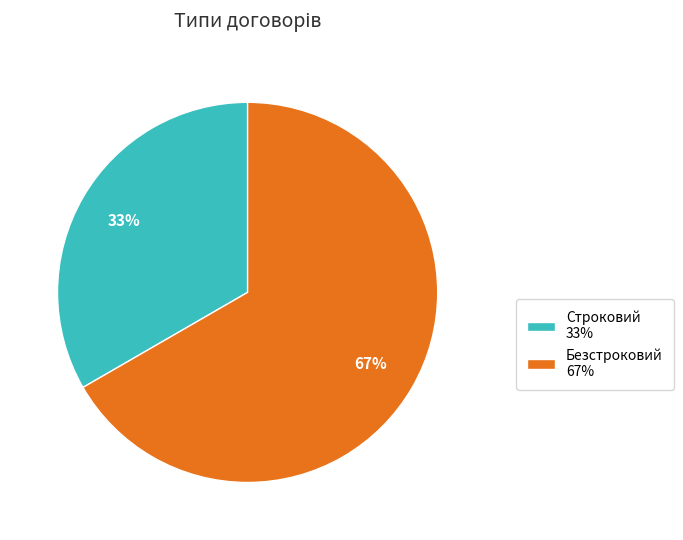

What percentage is the Безстроковий slice, to the nearest percent?

67%